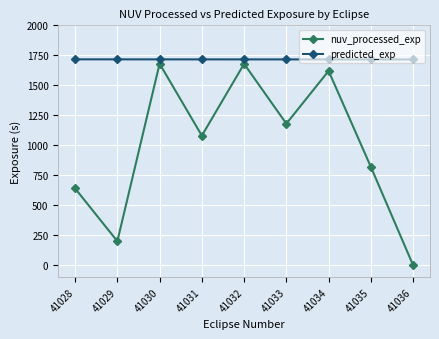

True or false: nuv_processed_exp and predicted_exp intersect in this chart.

False